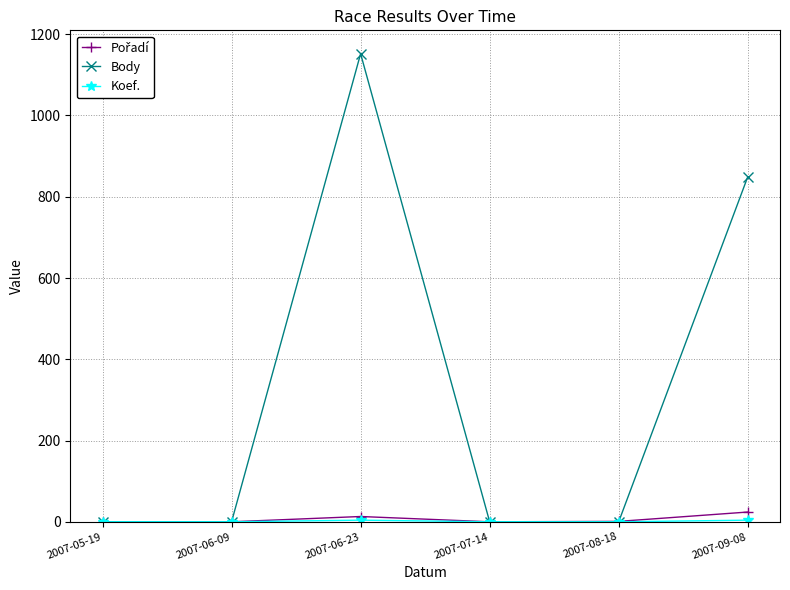

At which category is the sum across all series the highest?

2007-06-23